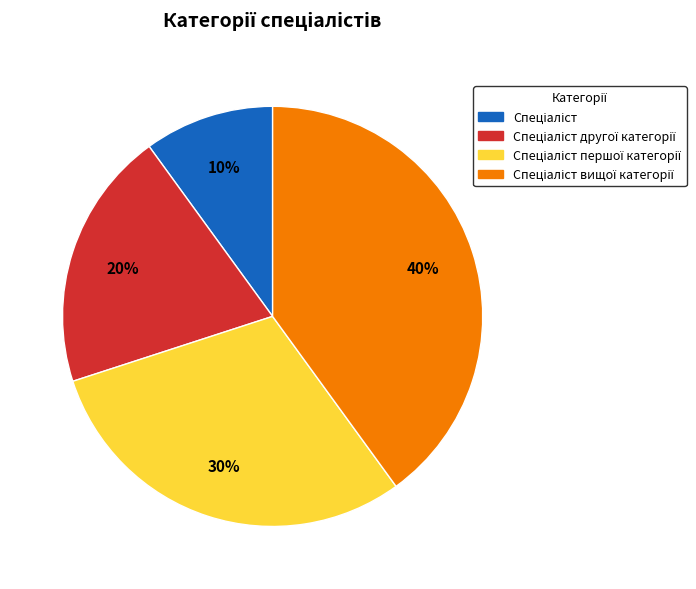

To the nearest percent, what is the difference between the largest and smallest slice percentages?

30%